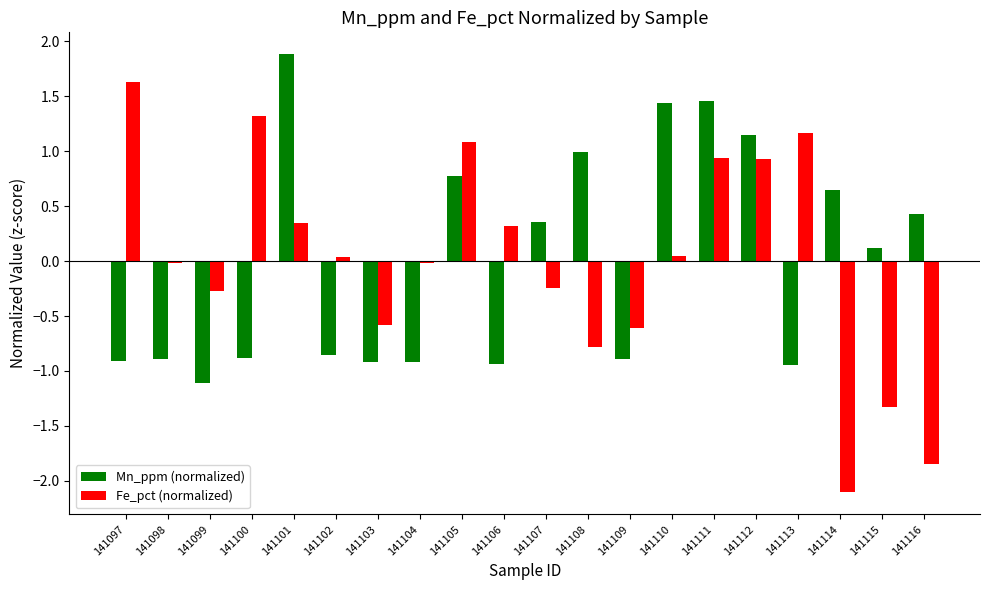

Which category has the highest value in the Mn_ppm (normalized) series?

141101